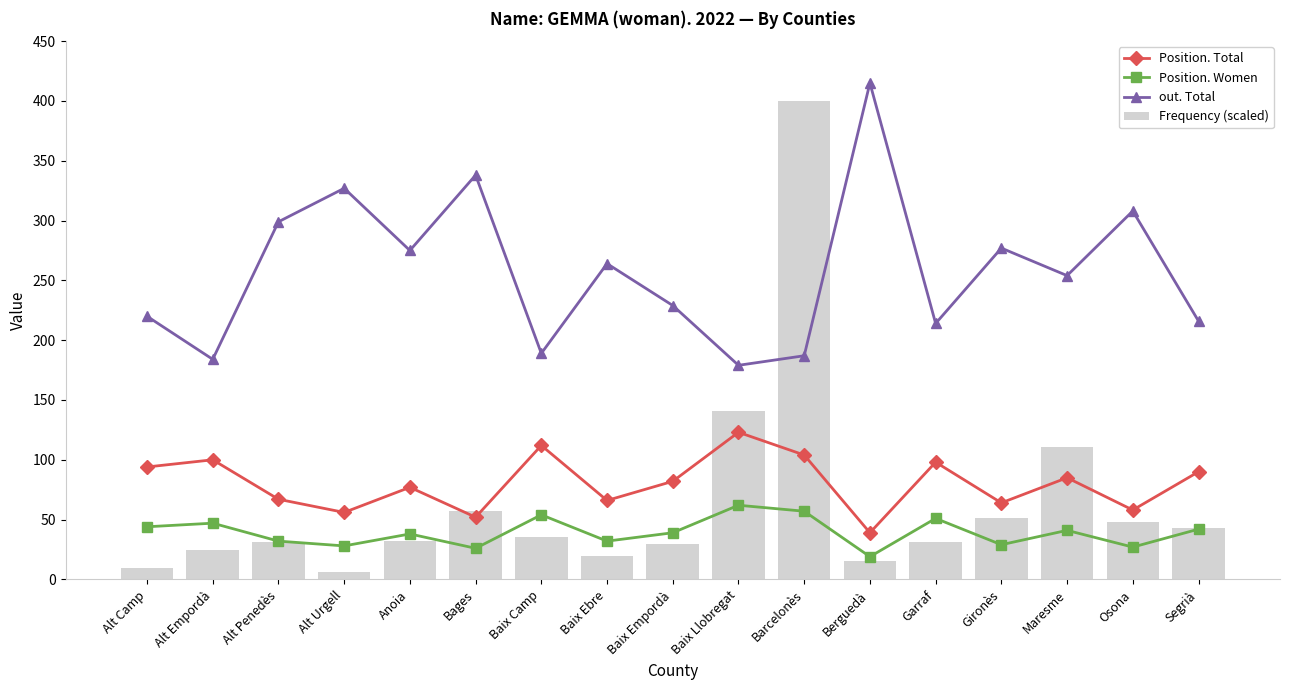

What is the maximum value for out. Total?

415.0